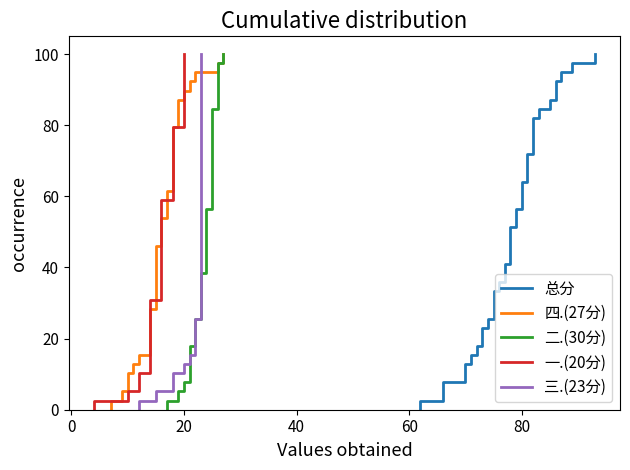

True or false: 总分 has more than 0 interior local peaks.

False